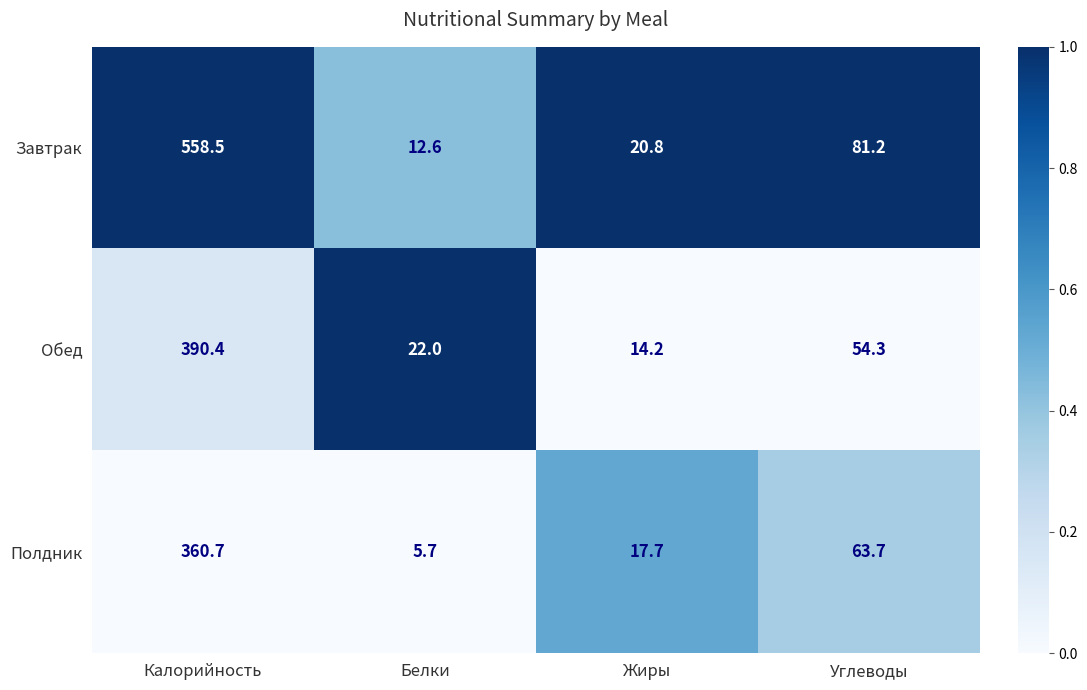

What is the difference between the highest and lowest values at Углеводы?

26.9